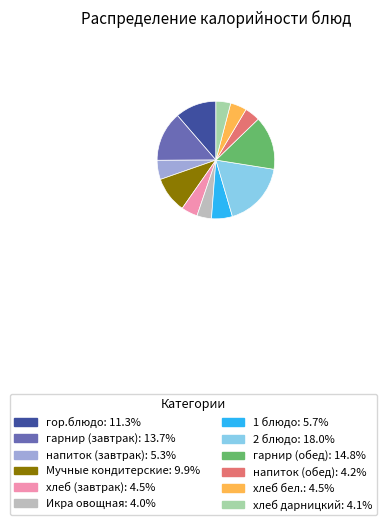

Approximately how many times larger is the value at гор.блюдо: 11.3% compared to 1 блюдо: 5.7%?

2.0